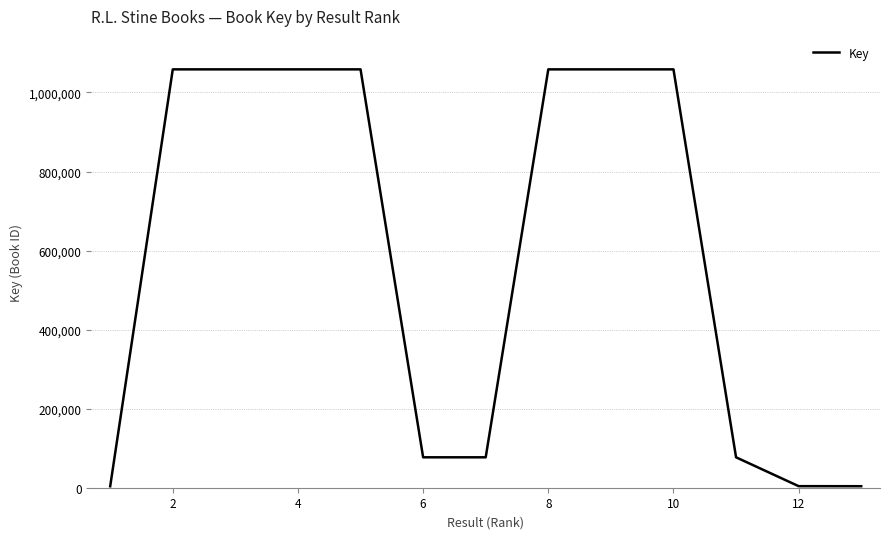

What is the maximum value shown in the chart?

1058517